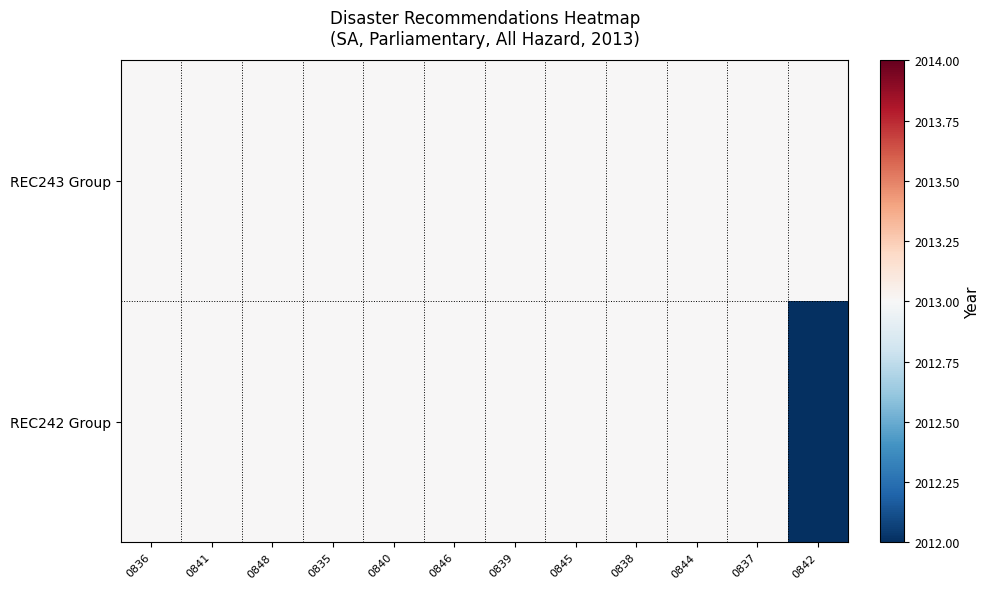

Reading left to right, list all the values displayed in this chart.

REC243 Group: 0836=2013	0841=2013	0848=2013	0835=2013	0840=2013	0846=2013	0839=2013	0845=2013	0838=2013	0844=2013	0837=2013	0842=2013
REC242 Group: 0836=2013	0841=2013	0848=2013	0835=2013	0840=2013	0846=2013	0839=2013	0845=2013	0838=2013	0844=2013	0837=2013	0842=0